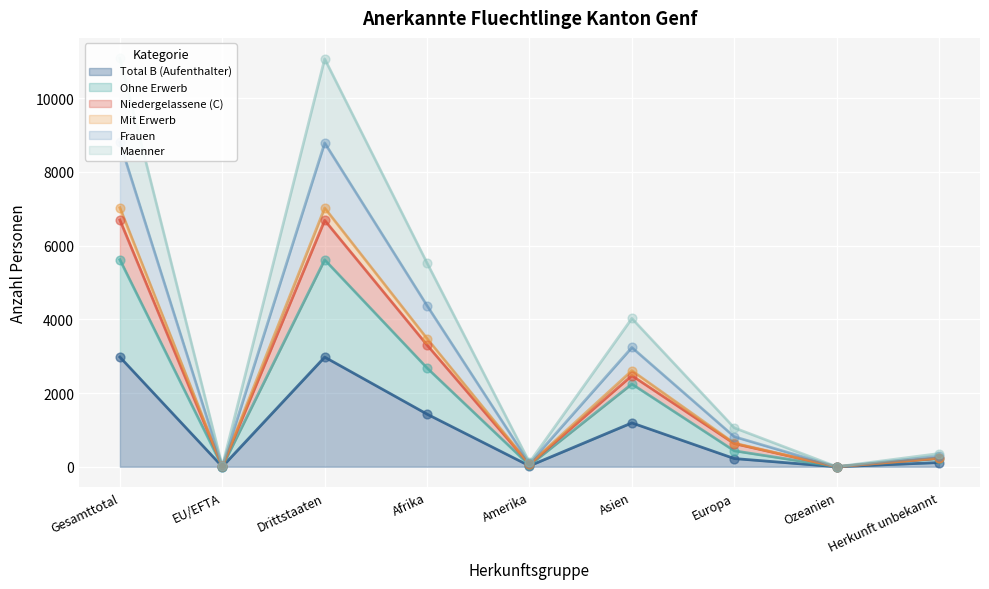

What is the total value across all series at Asien?

15909